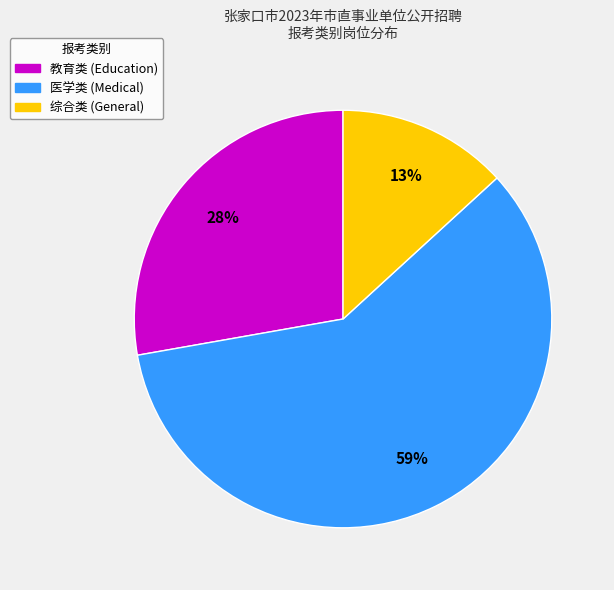

Does any single category account for the majority?

Yes